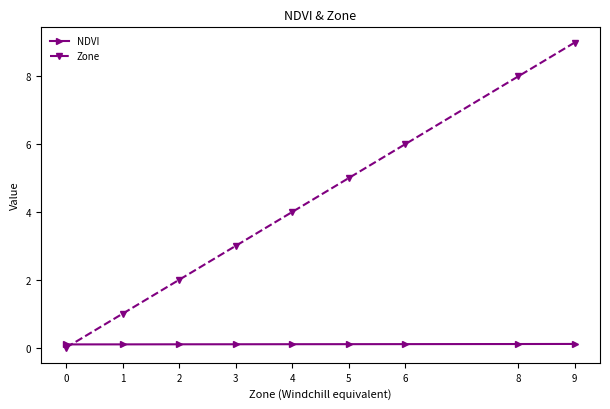

At 9, list the series in order from largest to smallest.

Zone, NDVI